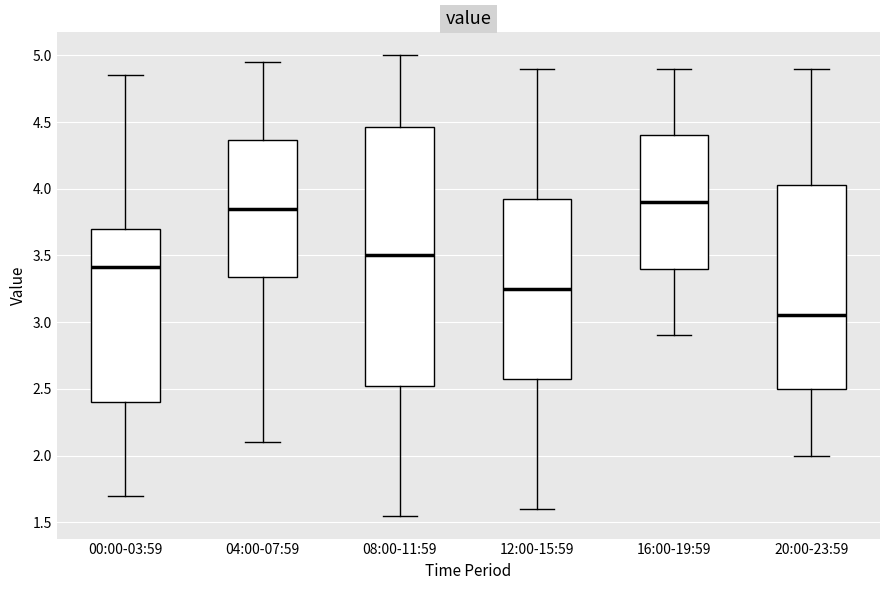

Which box is the tallest, from its lower edge to its upper edge?

08:00-11:59